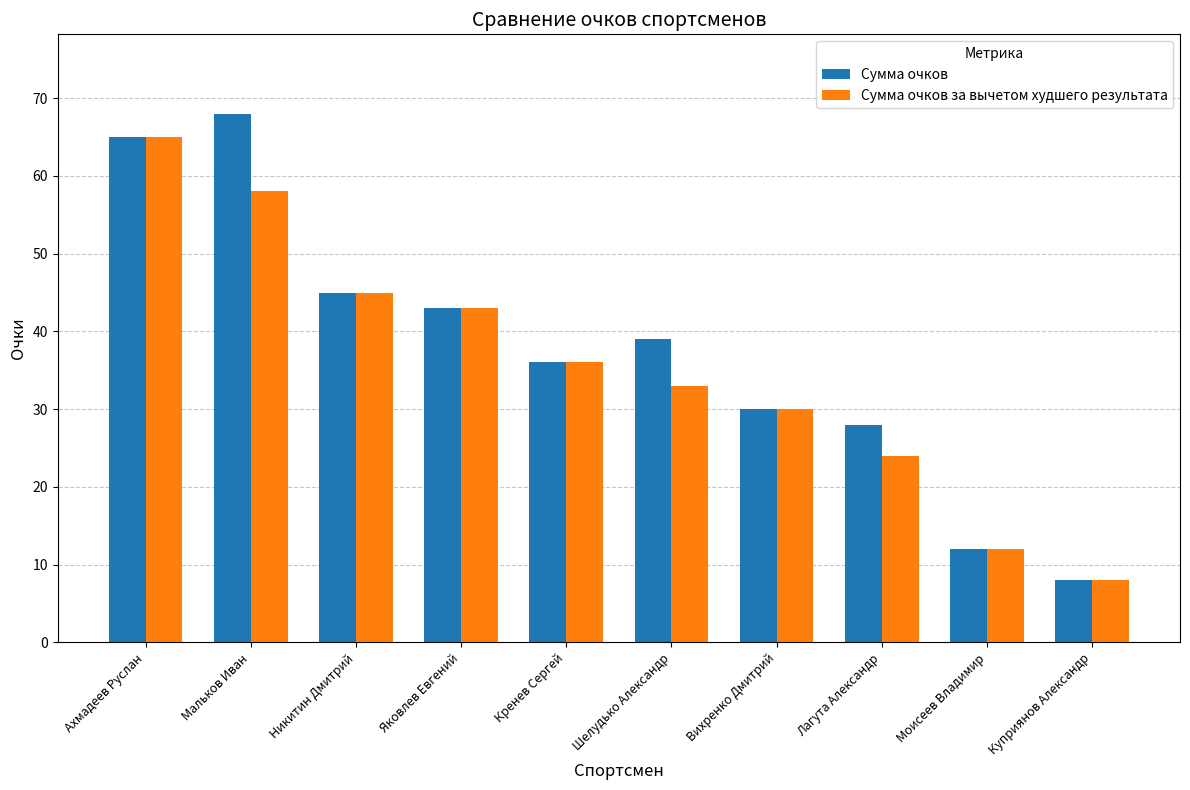

Reading left to right, what are all the values shown in this chart?

Сумма очков: 65	68	45	43	36	39	30	28	12	8
Сумма очков за вычетом худшего результата: 65	58	45	43	36	33	30	24	12	8